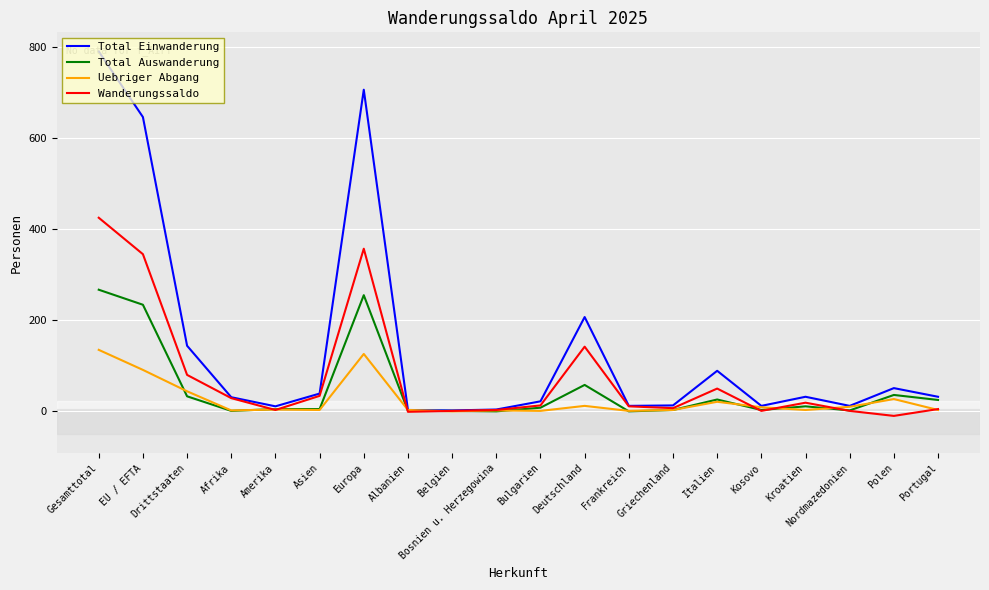

What is the total value across all series at Nordmazedonien?

25